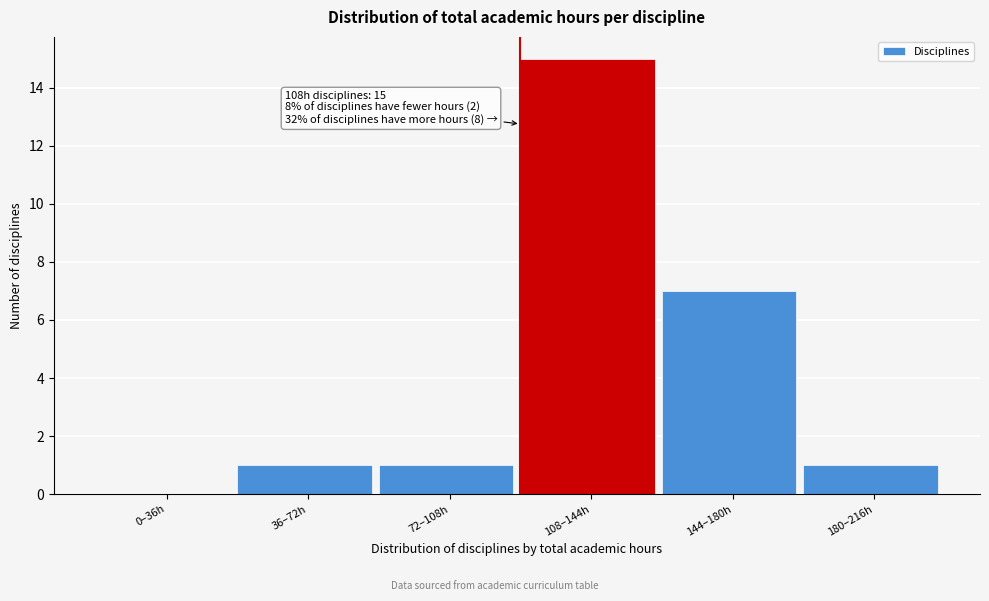

Reading left to right, what are all the values shown in this chart?

0–36h=0	36–72h=1	72–108h=1	108–144h=15	144–180h=7	180–216h=1